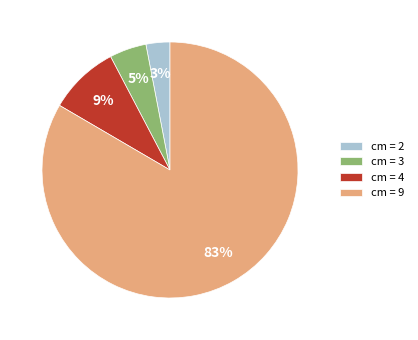

Which category has the biggest portion of the pie?

cm = 9